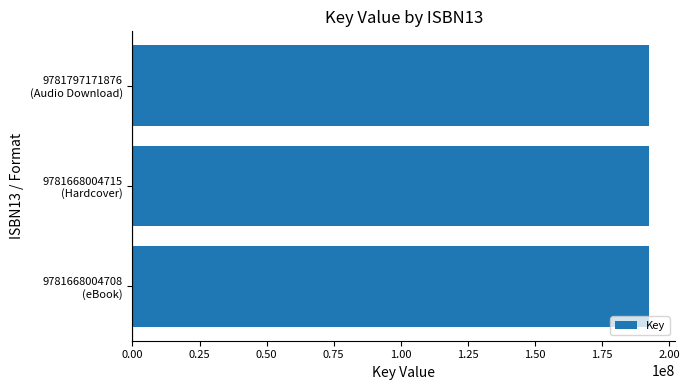

What is the minimum value shown in the chart?

192419829